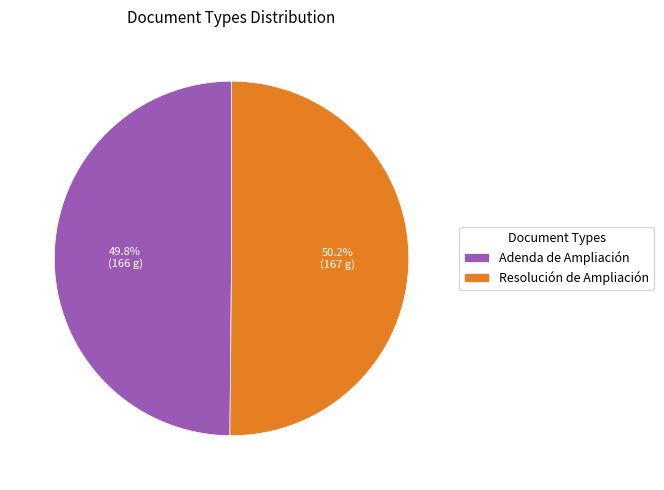

True or false: Adenda de Ampliación accounts for 55% of the total.

False